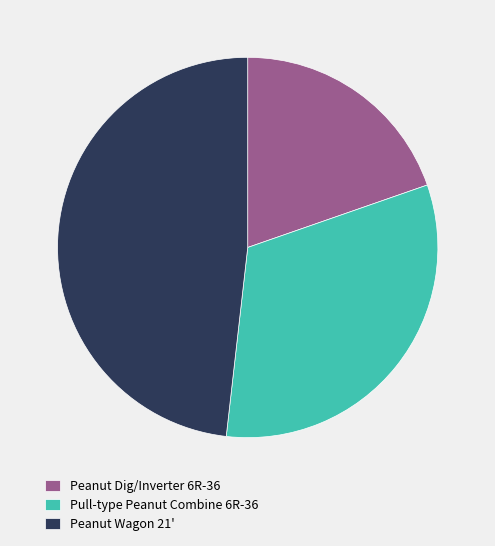

Which category has the smallest portion of the pie?

Peanut Dig/Inverter 6R-36